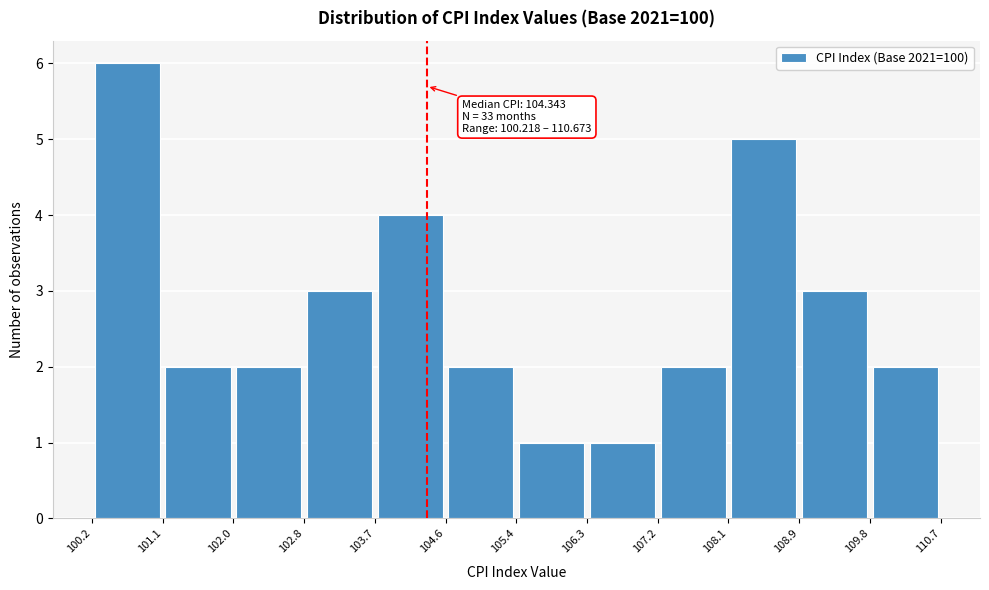

Over which range of the x-axis is the bar tallest?

100.2 to 101.1